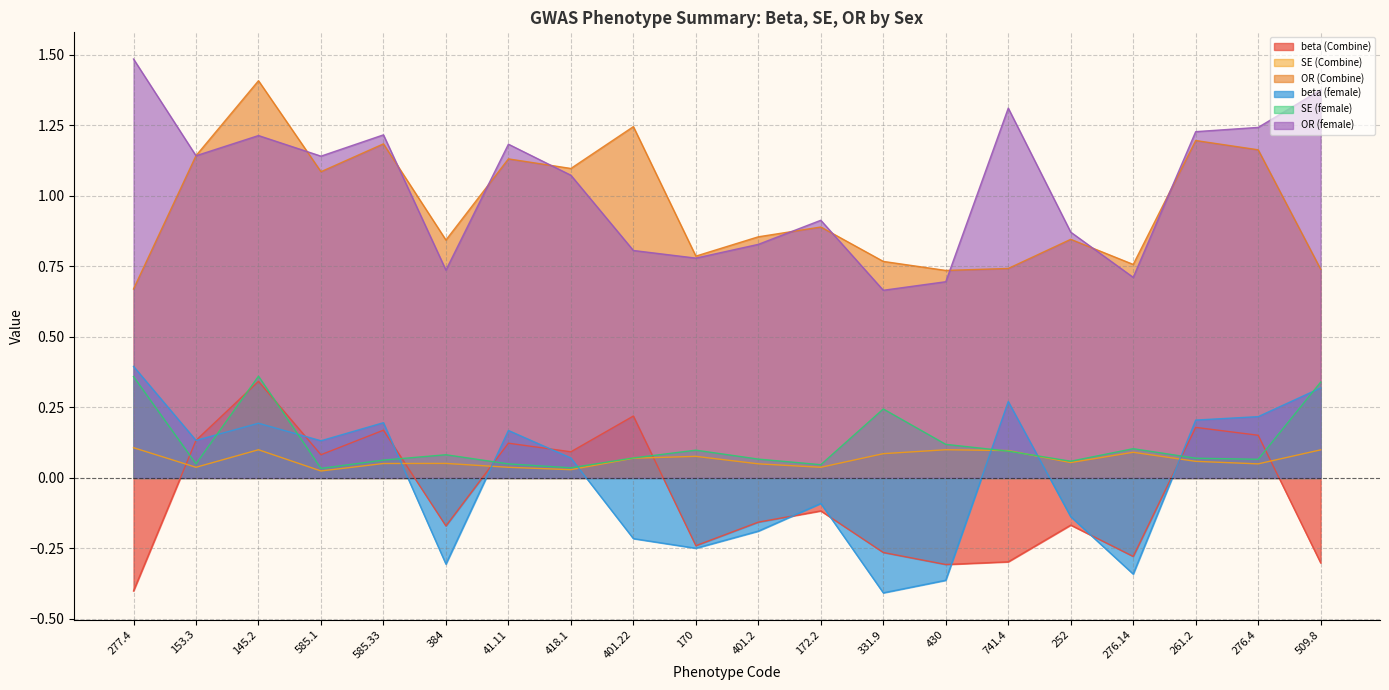

After their last crossing, which series has the higher values: SE (Combine) or SE (female)?

SE (female)